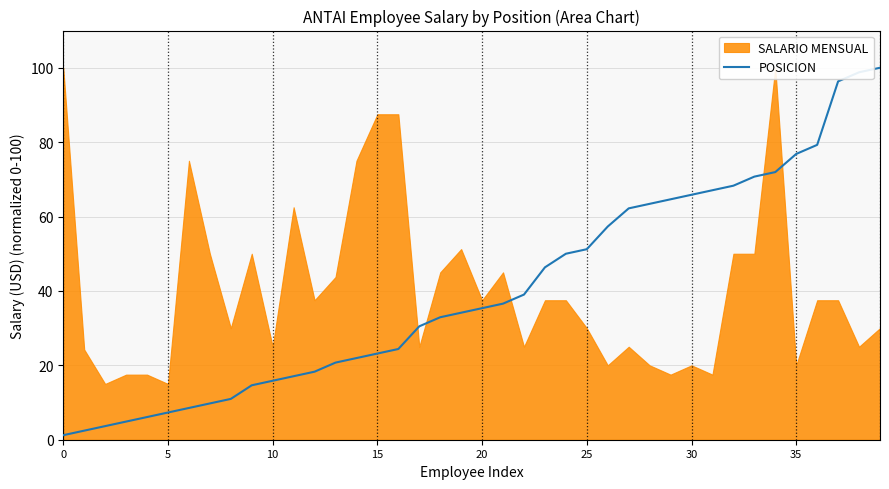

How many values are below 35?

20